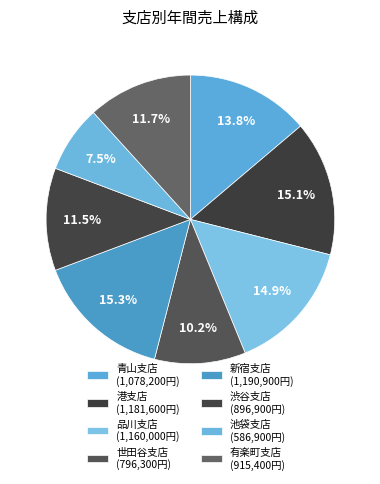

What is the change in value from 渋谷支店 to 有楽町支店?

+18500